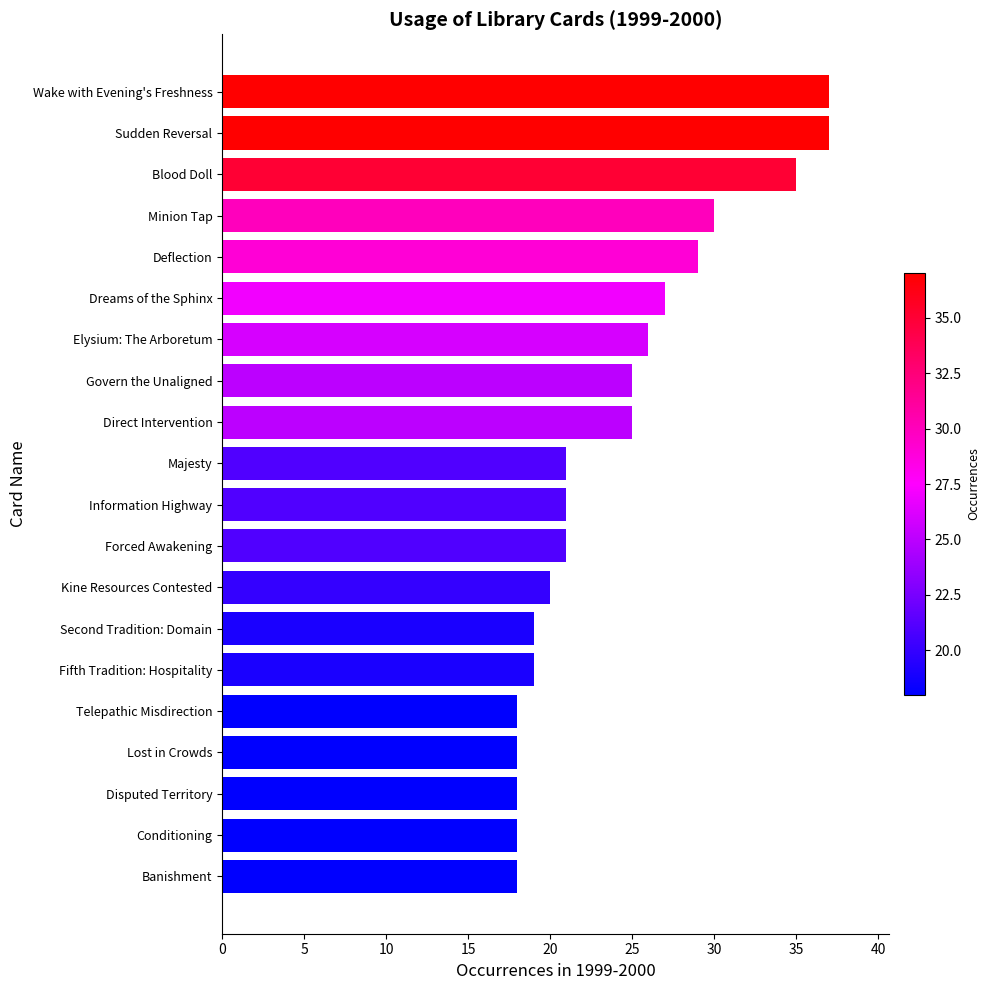

What is the approximate value at Deflection?

29